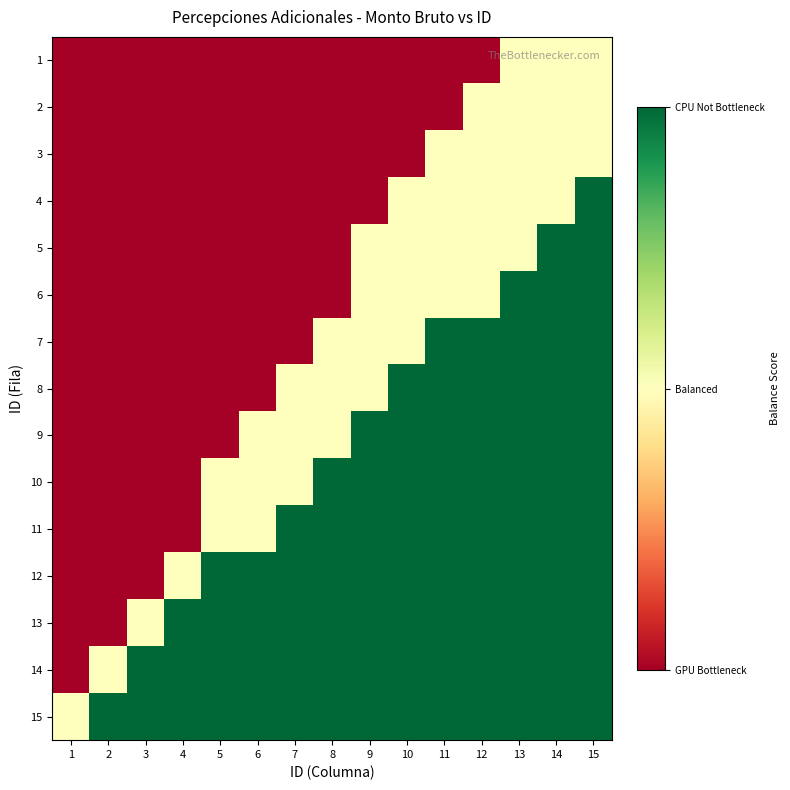

What is the spread (max minus min) of values at 14?

1